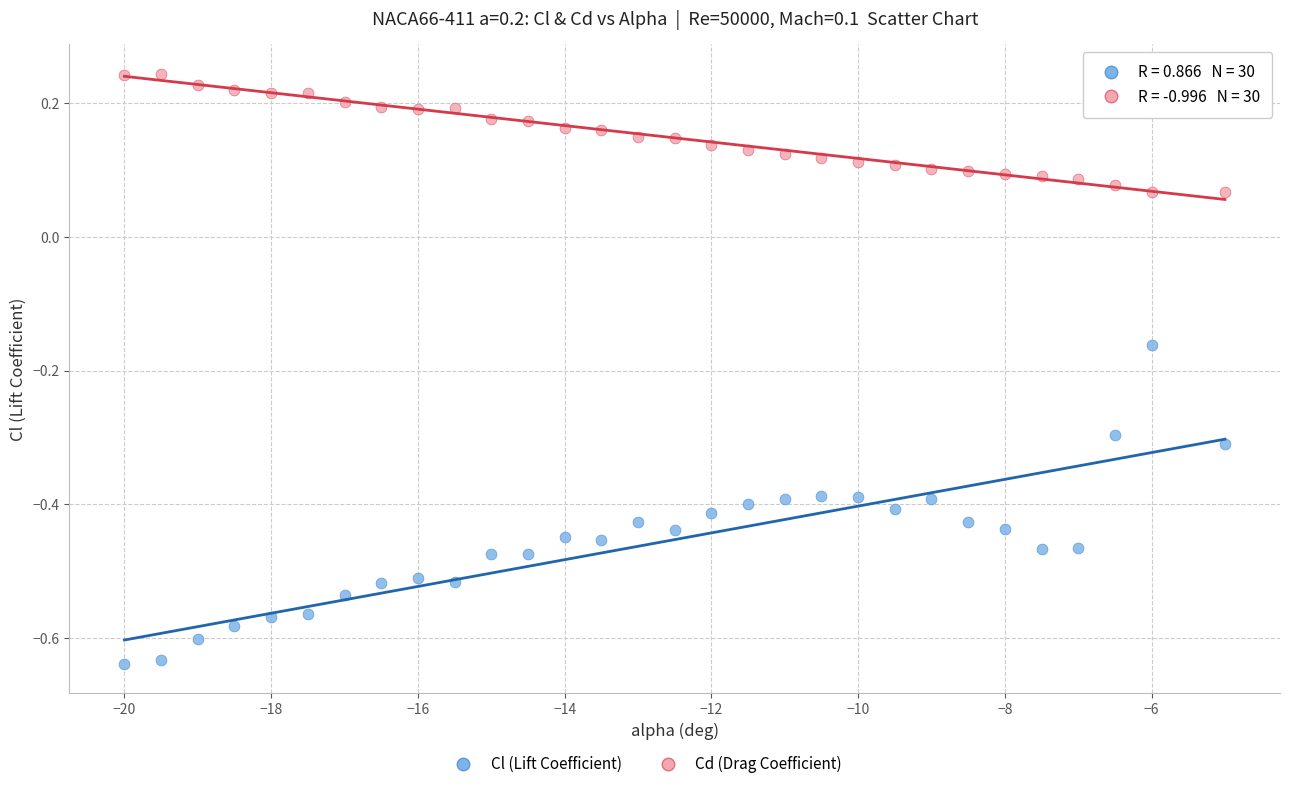

What is the X range (max minus min) for the scatter plot?

15.0